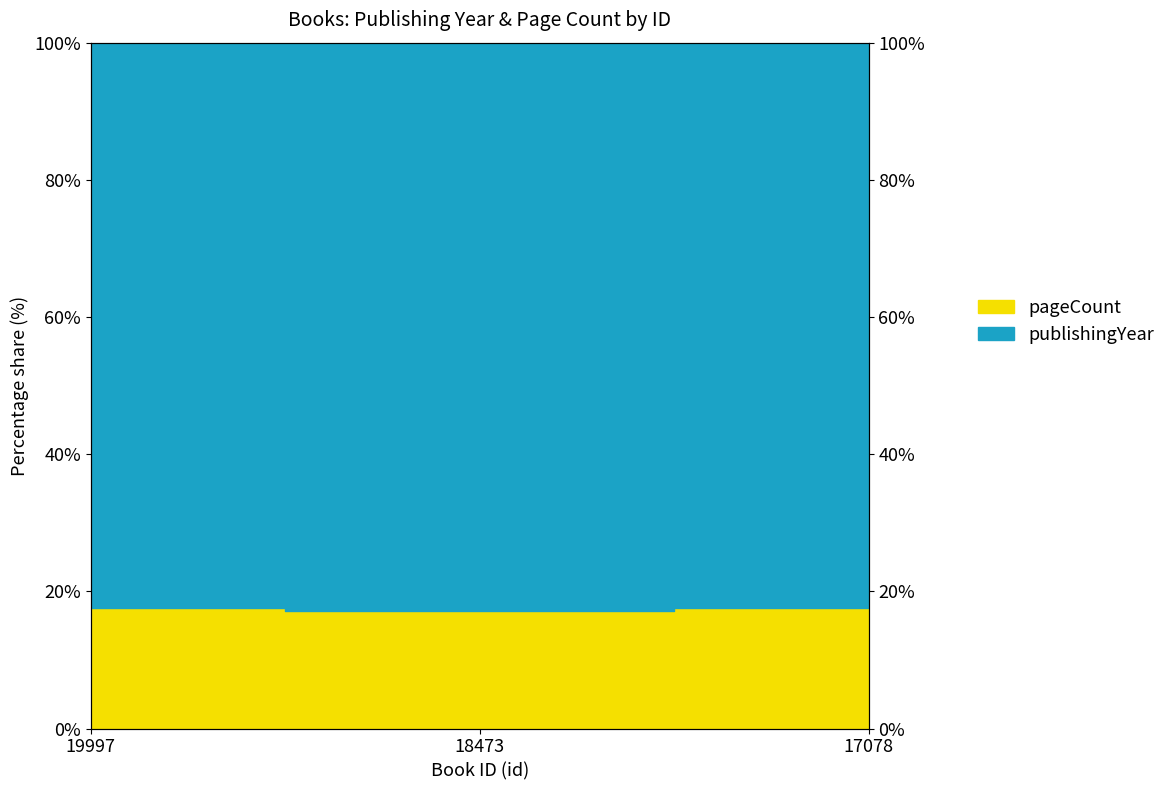

Which category has the lowest value across all series?

18473